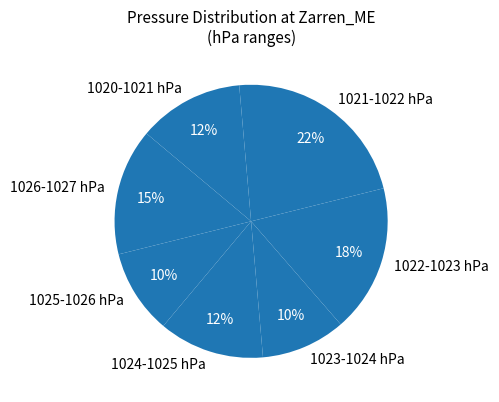

Is it true that 1022-1023 hPa is 30% of the pie?

False